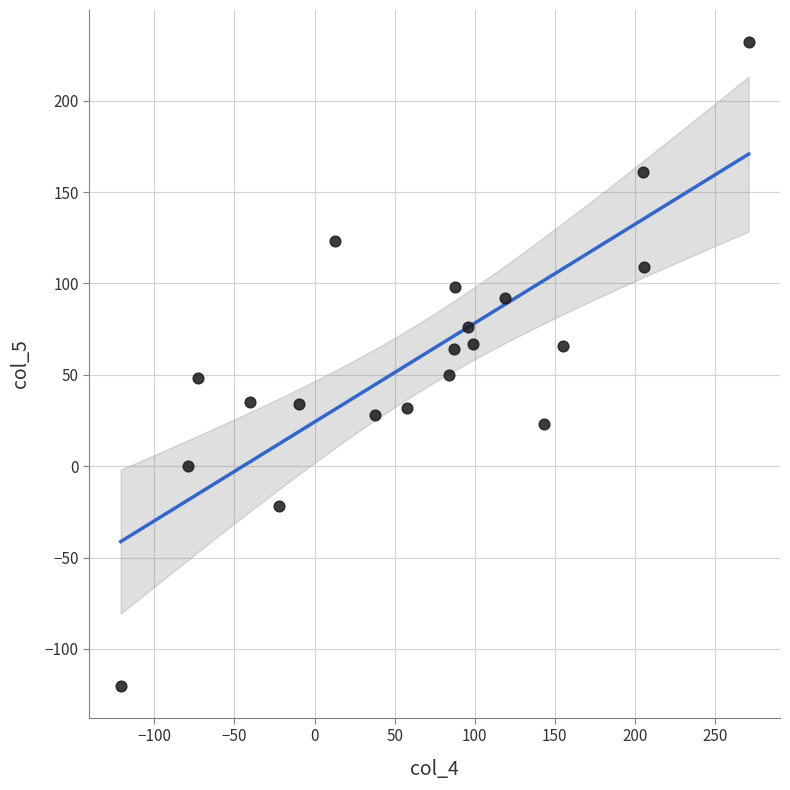

What is the range of Y values (max minus min)?

352